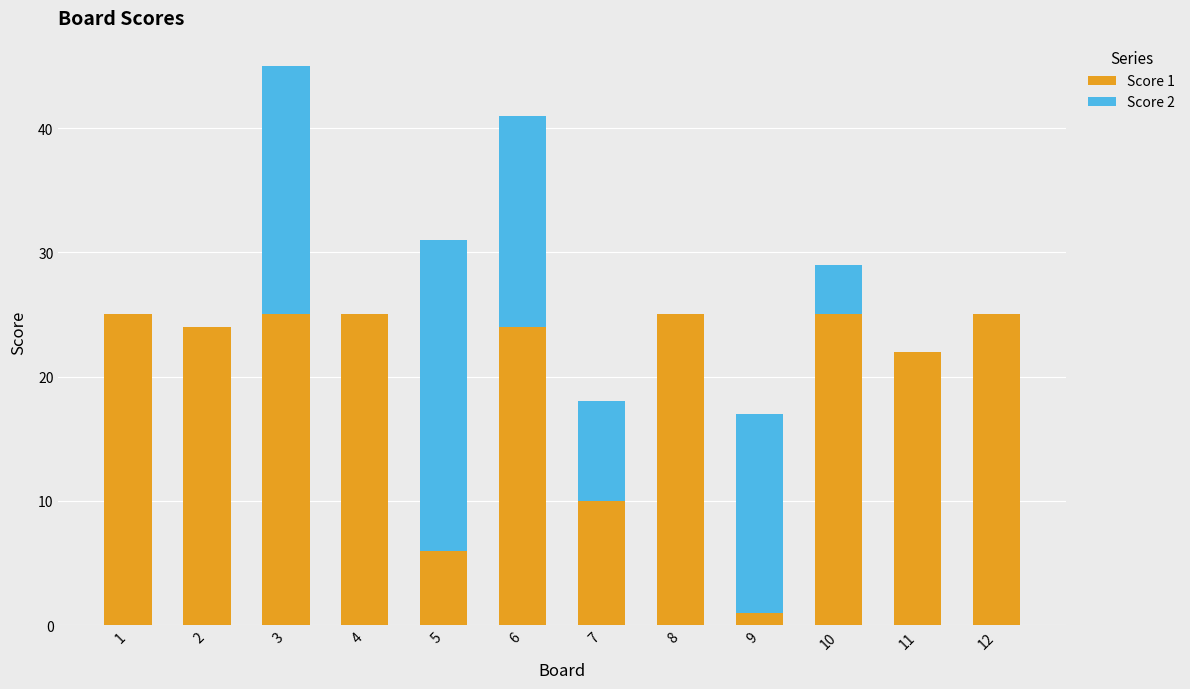

At which category is the sum across all series the highest?

3